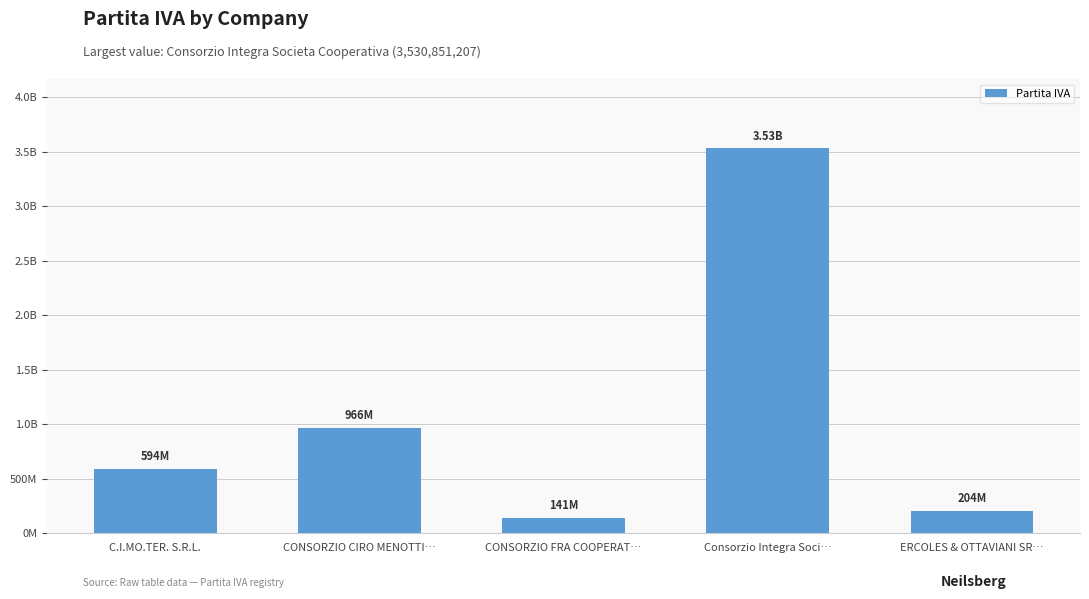

Between CONSORZIO FRA COOPERAT… and CONSORZIO CIRO MENOTTI…, which is larger?

CONSORZIO CIRO MENOTTI…